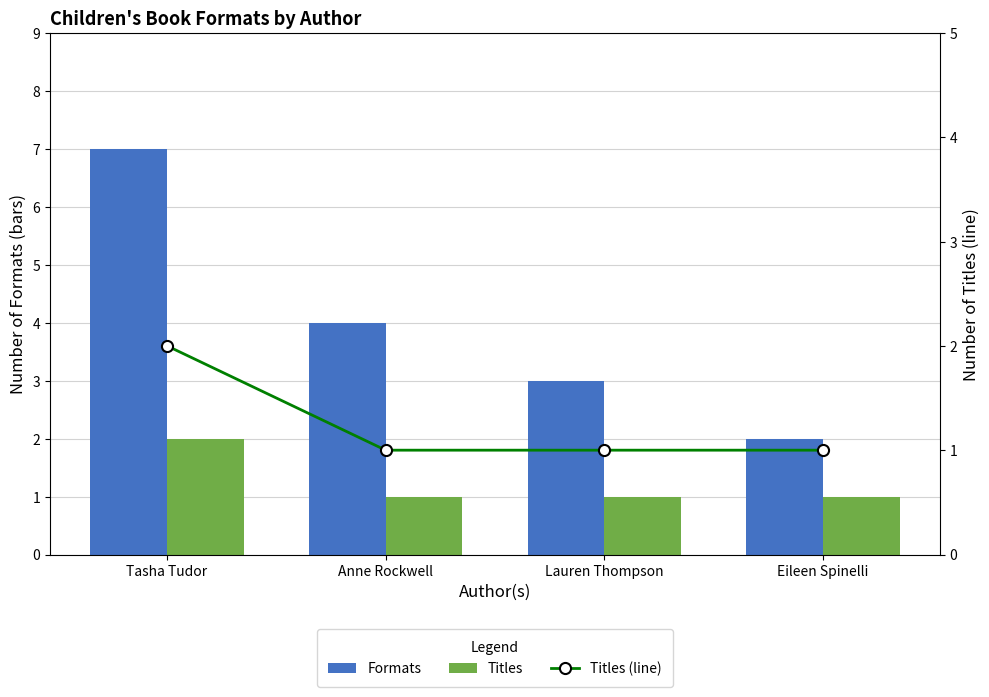

The value of Titles (line) at Eileen Spinelli is 1. True or false?

True